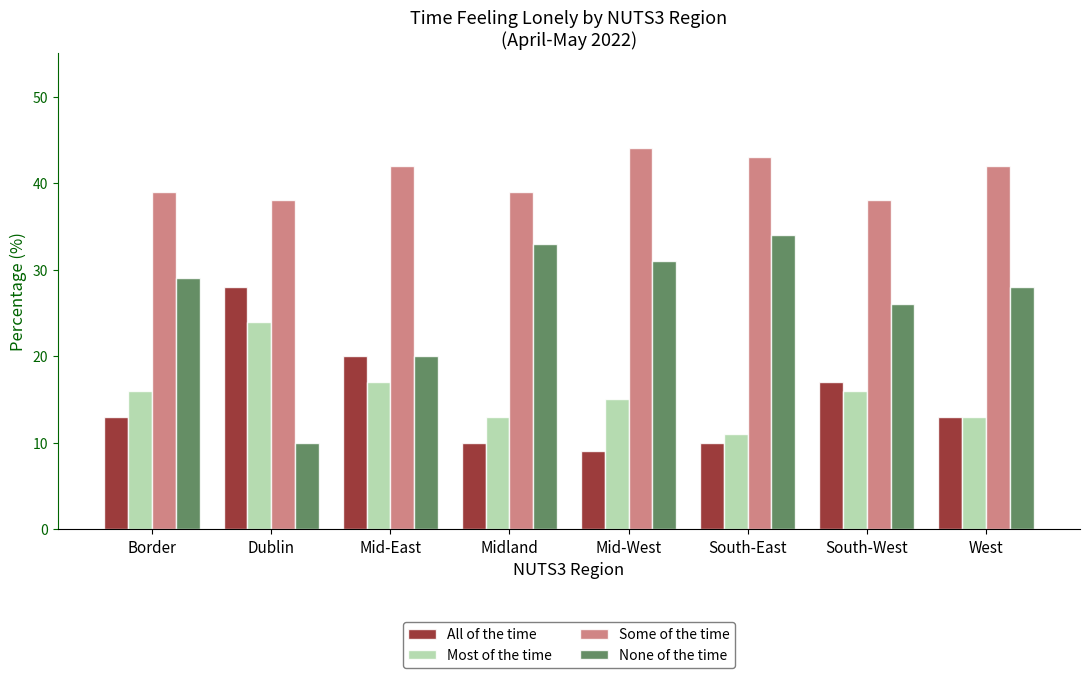

What position from the left is Midland?

4